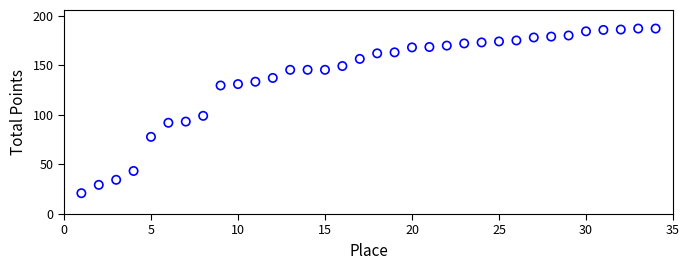

What Y value in the scatter plot is closest to 104?

99.0